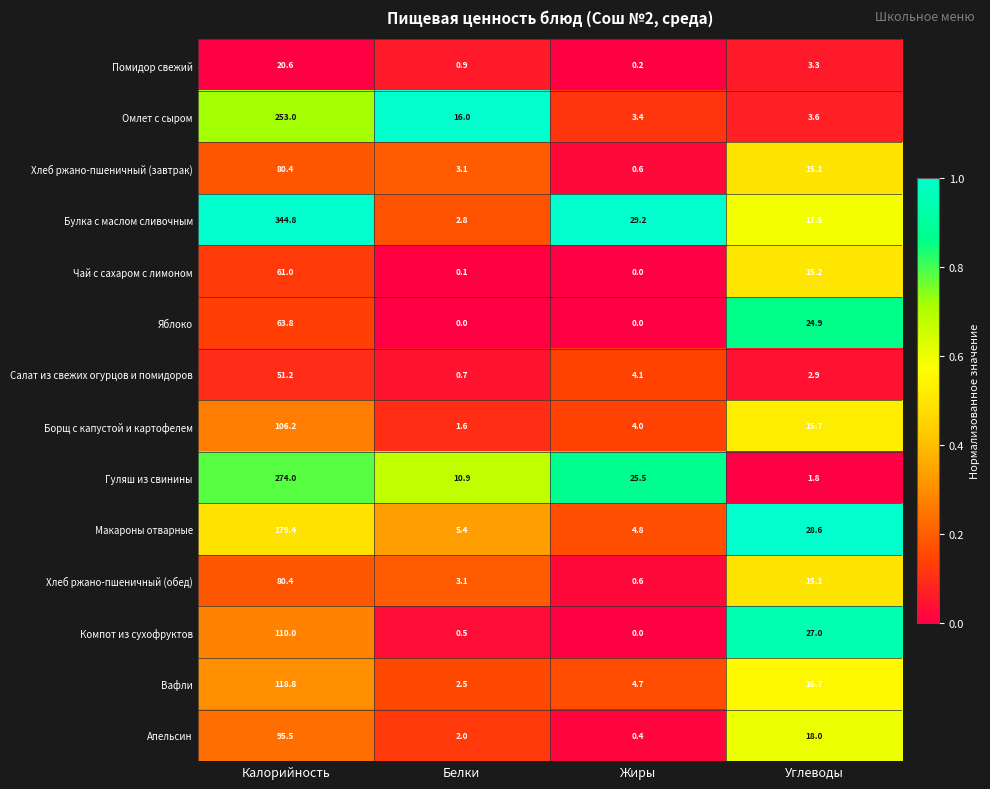

Which series changed the most between Калорийность and Жиры?

Булка с маслом сливочным